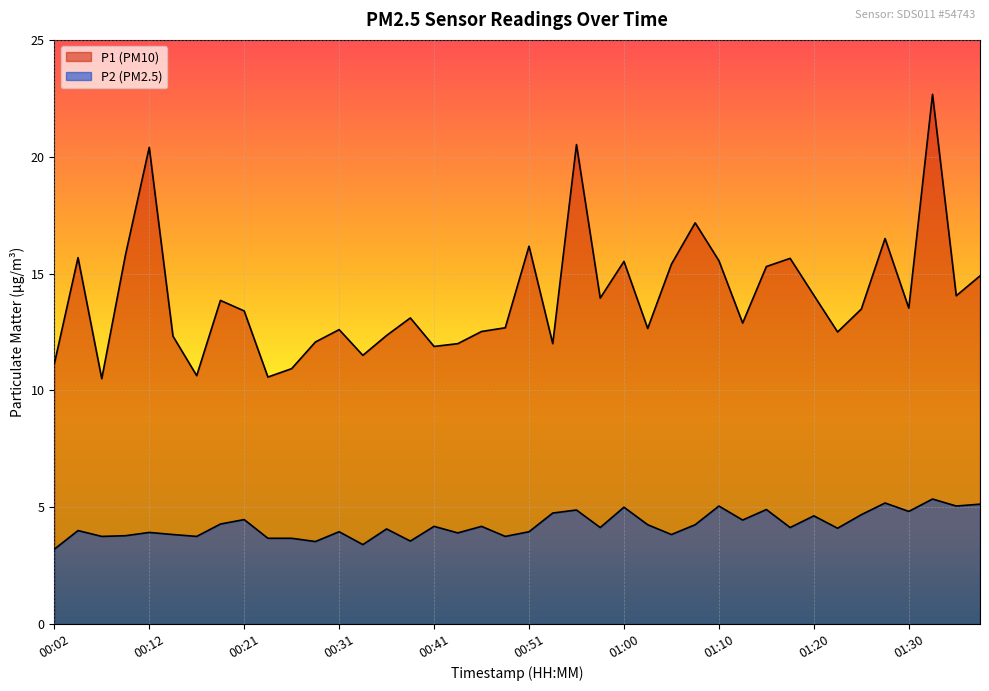

How many data points in P2 are above 4?

23